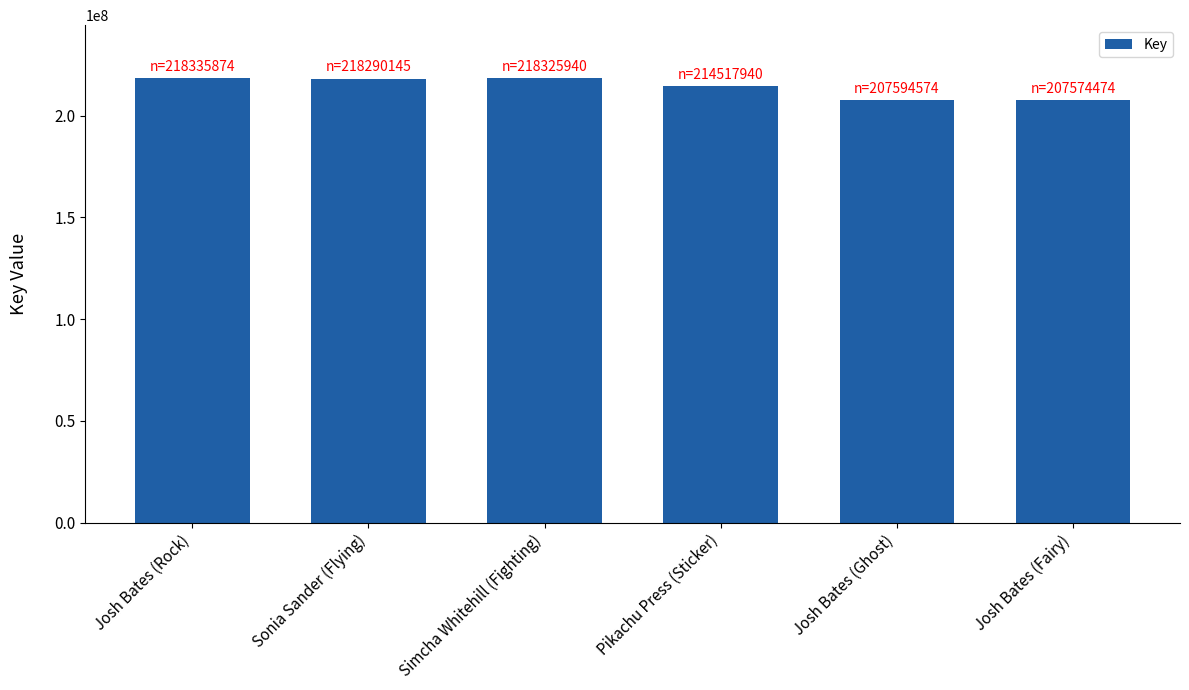

What is the difference between the maximum and second lowest values?

10741300